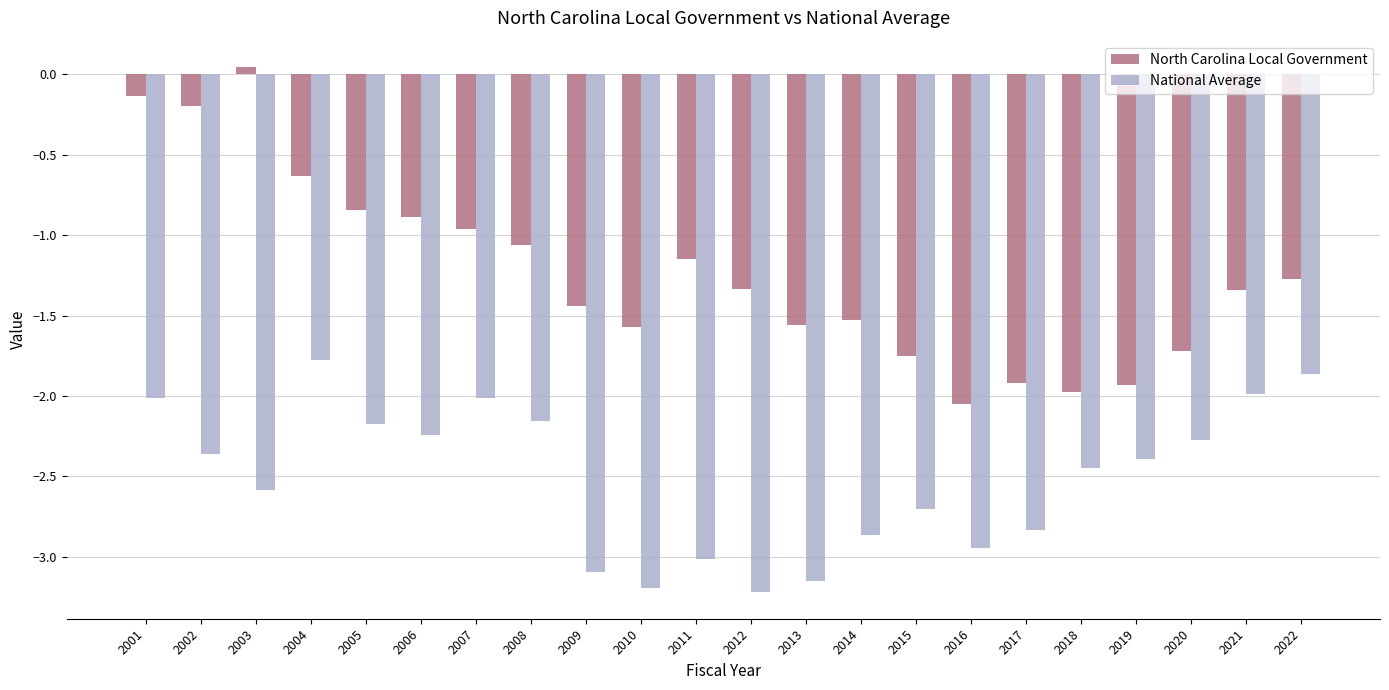

At how many categories does at least one series exceed 0?

1